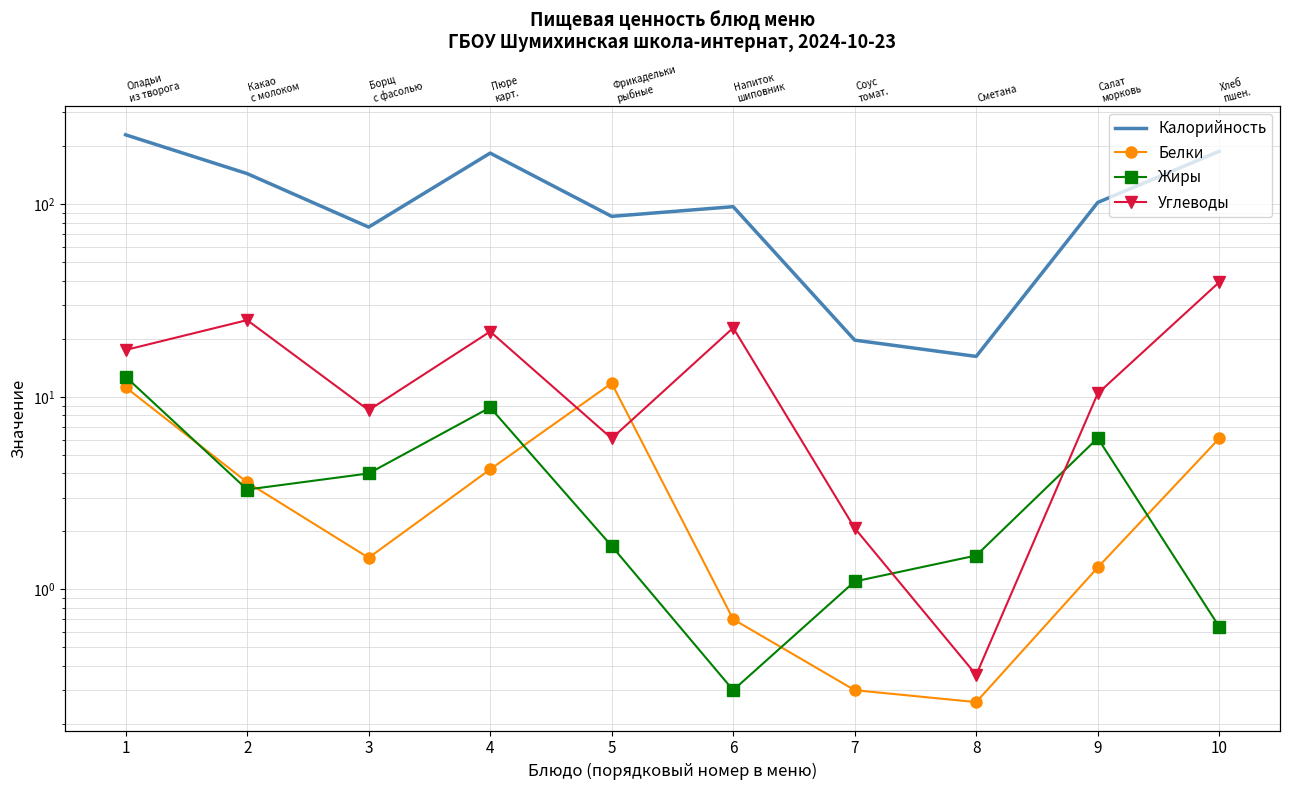

At which category is the sum across all series the highest?

1